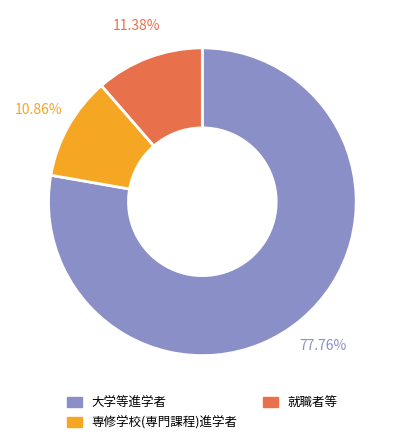

To the nearest percent, what is the difference between the largest and smallest slice percentages?

67%